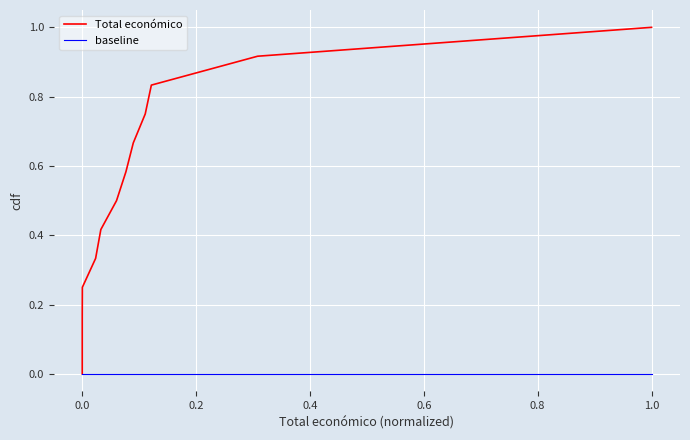

What is the label of the 7th point from the right?

1.0